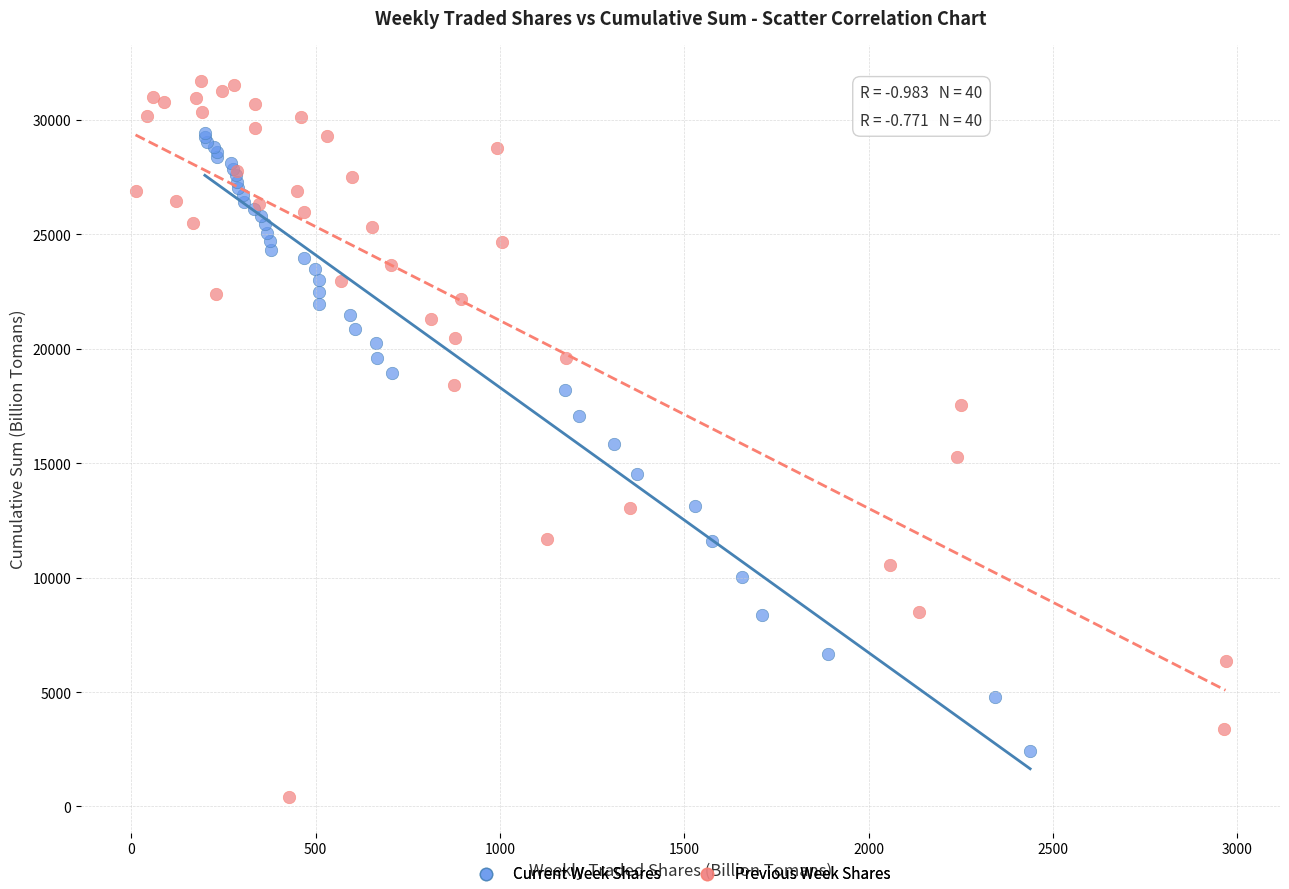

Which series has the largest Y range (max minus min)?

Previous Week Shares